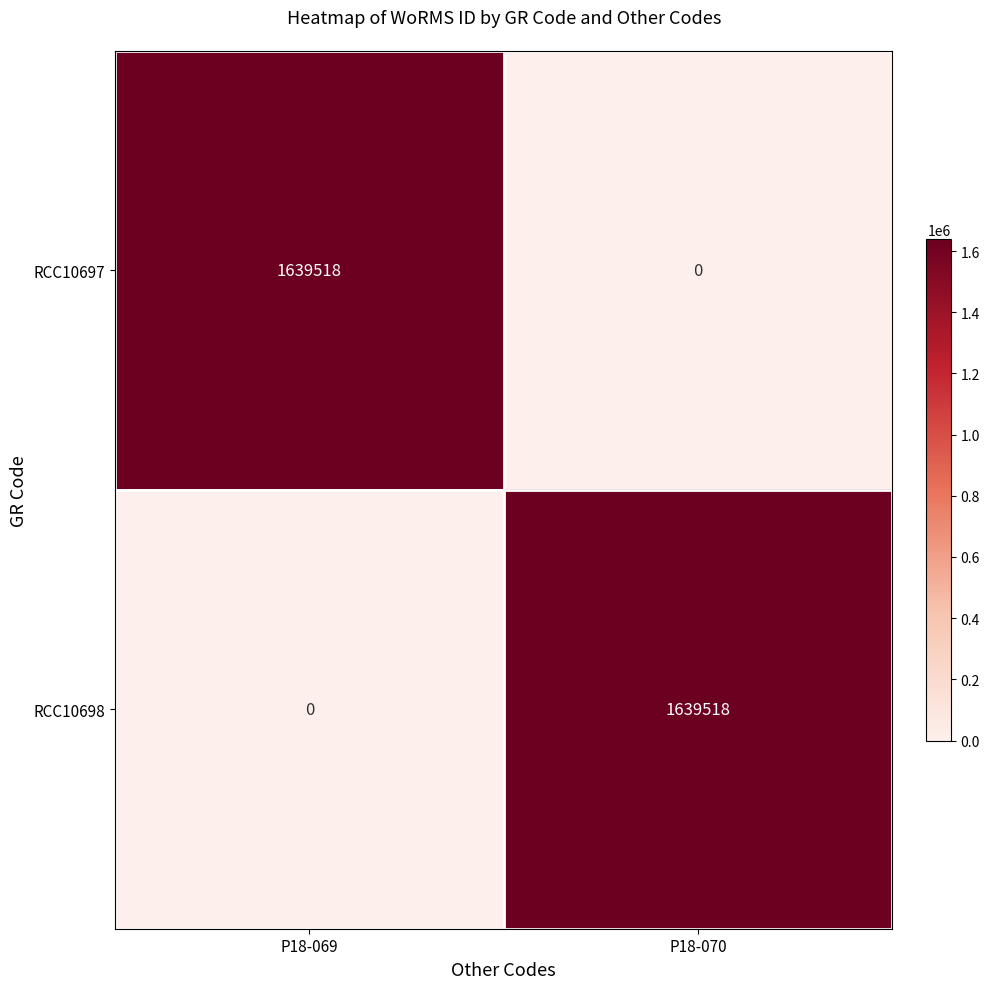

Rank the series at P18-069 from highest to lowest value.

RCC10697, RCC10698